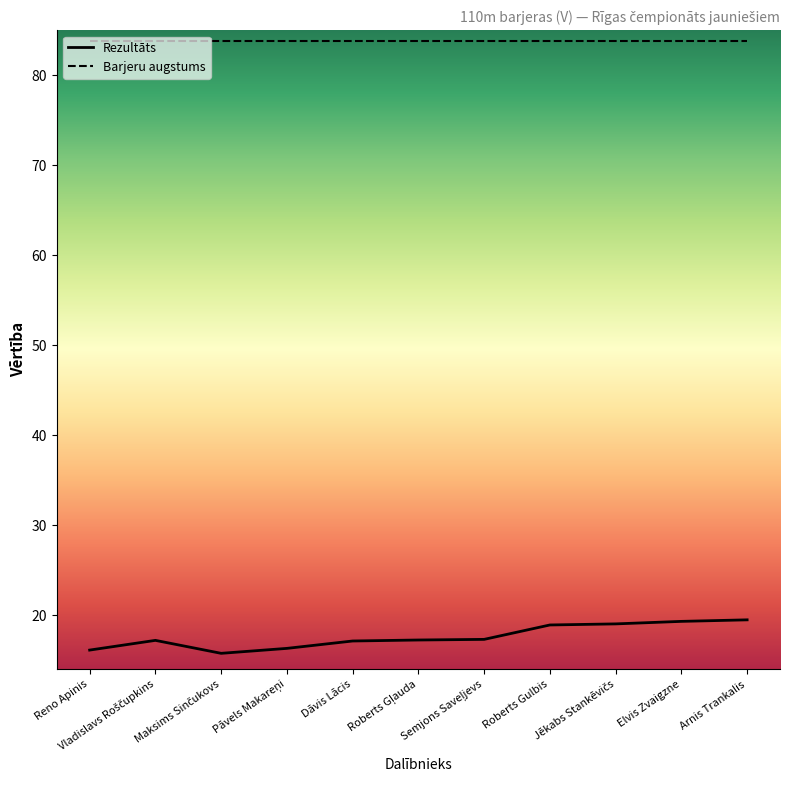

What is the minimum value shown in the chart?

15.8